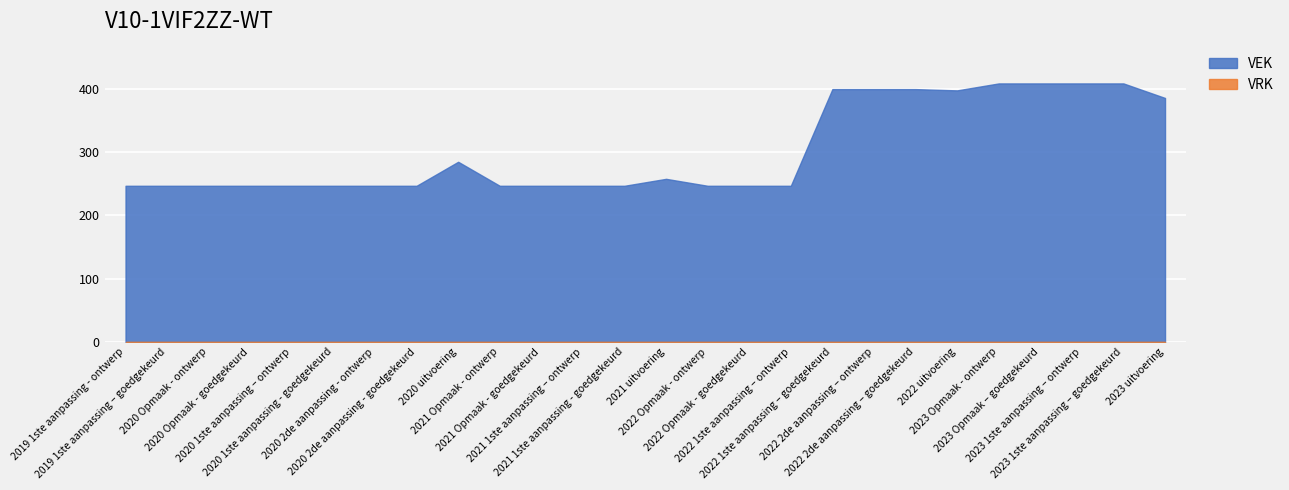

What is the label of the 8th point from the left?

2020 2de aanpassing - goedgekeurd